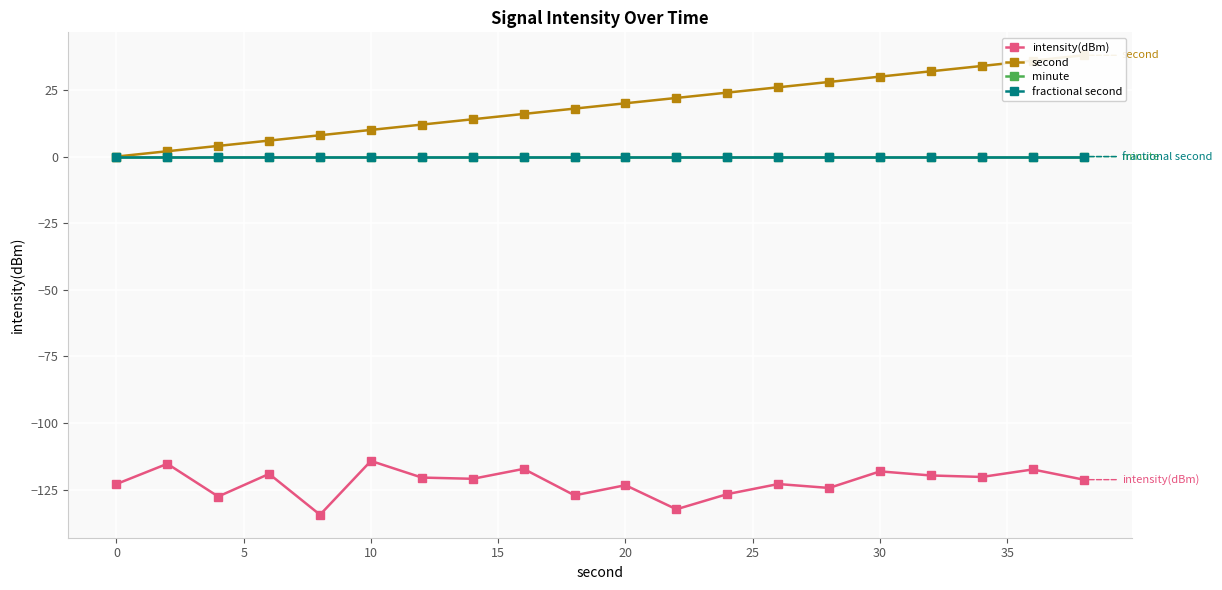

True or false: fractional second and intensity(dBm) cross at least once.

False